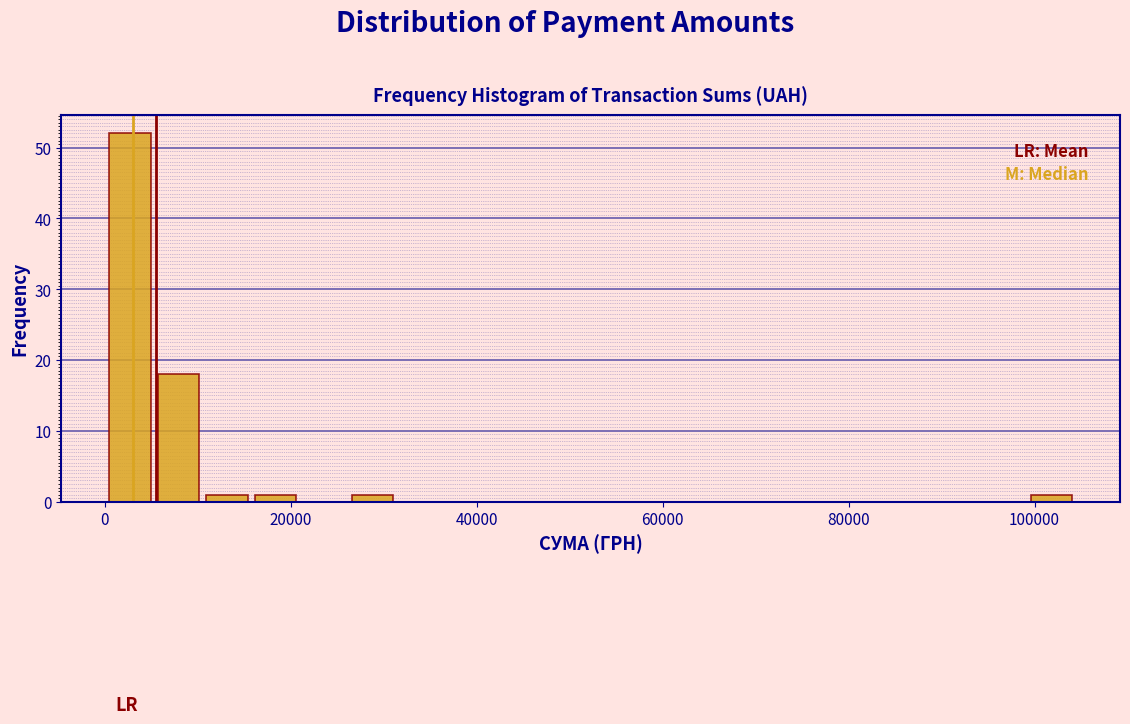

Around what value on the x-axis is the tallest bar? Give the approximate position of its centre, as read against the axis.

2000